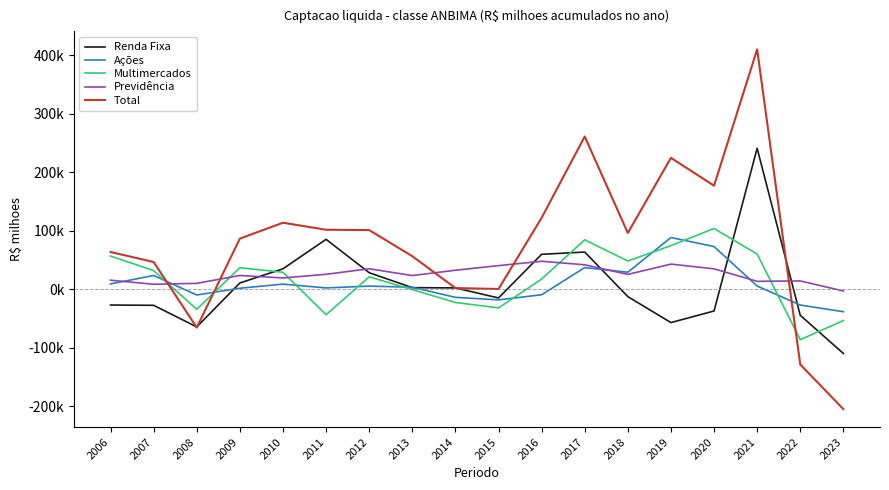

How many data points in Total are less than 96051?

9